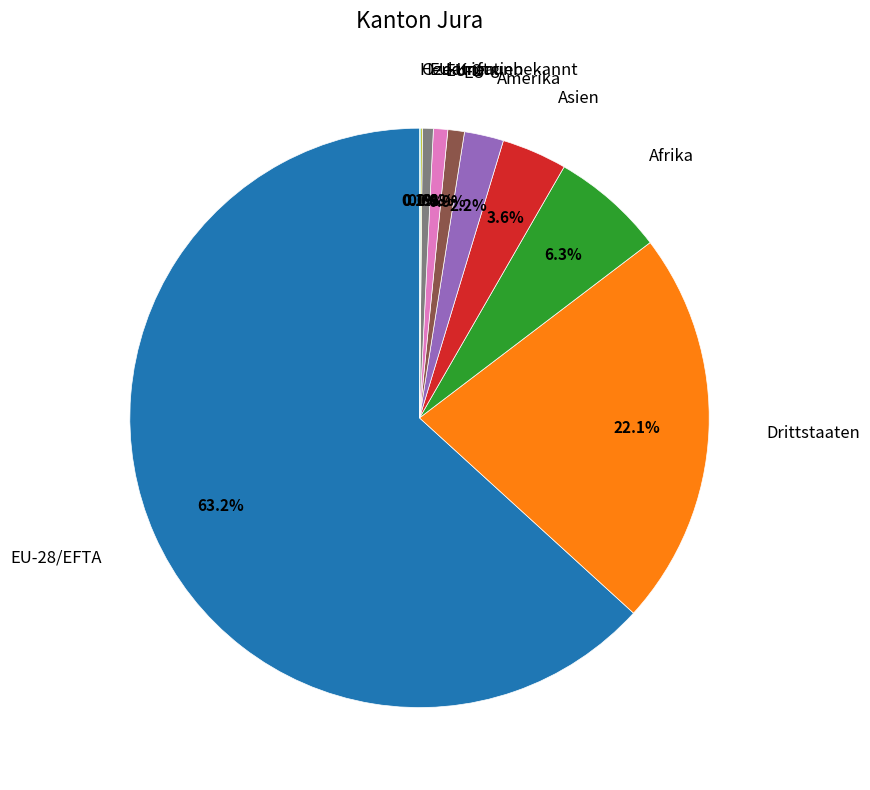

Is there a majority slice in this chart?

Yes